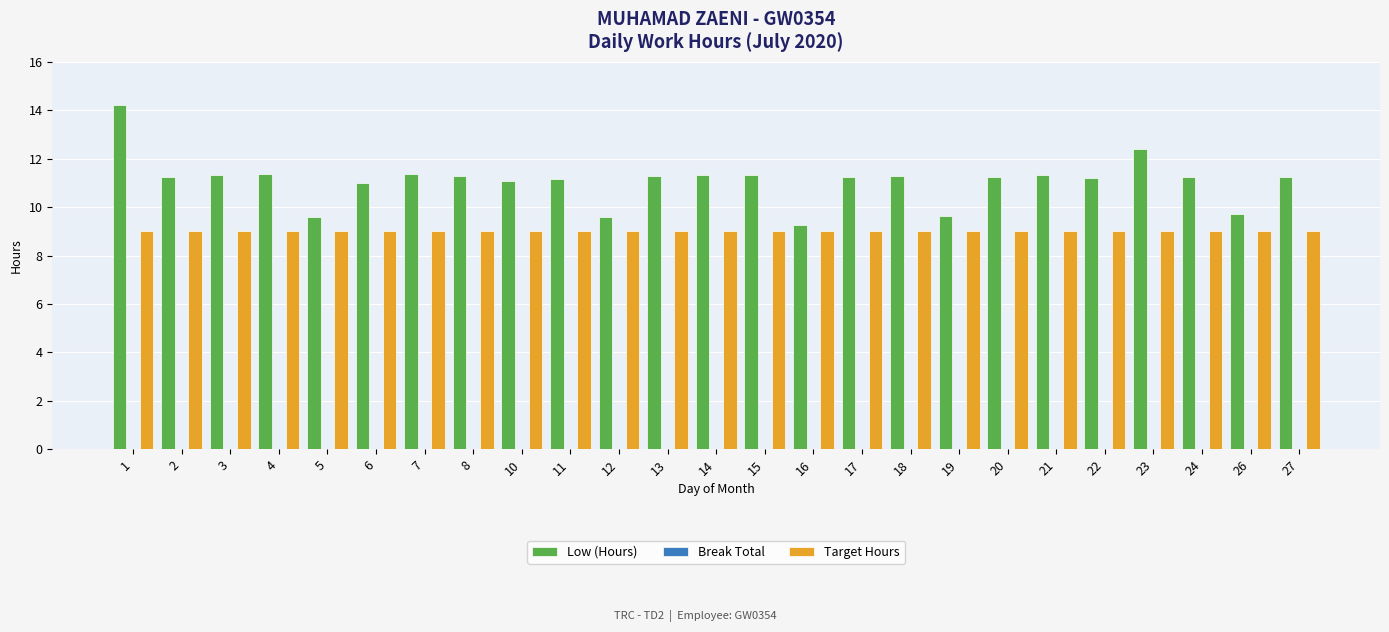

List the series in order of their peak value, highest first.

Low (Hours), Target Hours